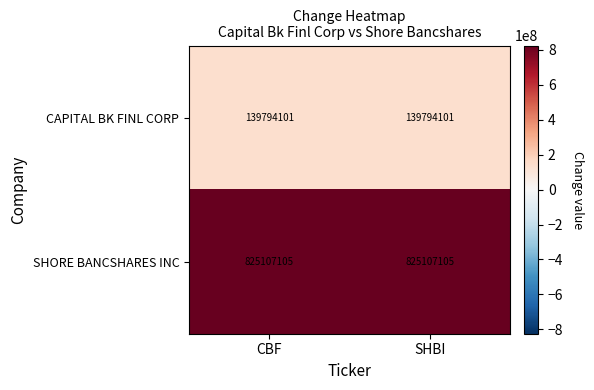

True or false: SHORE BANCSHARES INC has a value of 825107105 at SHBI.

True